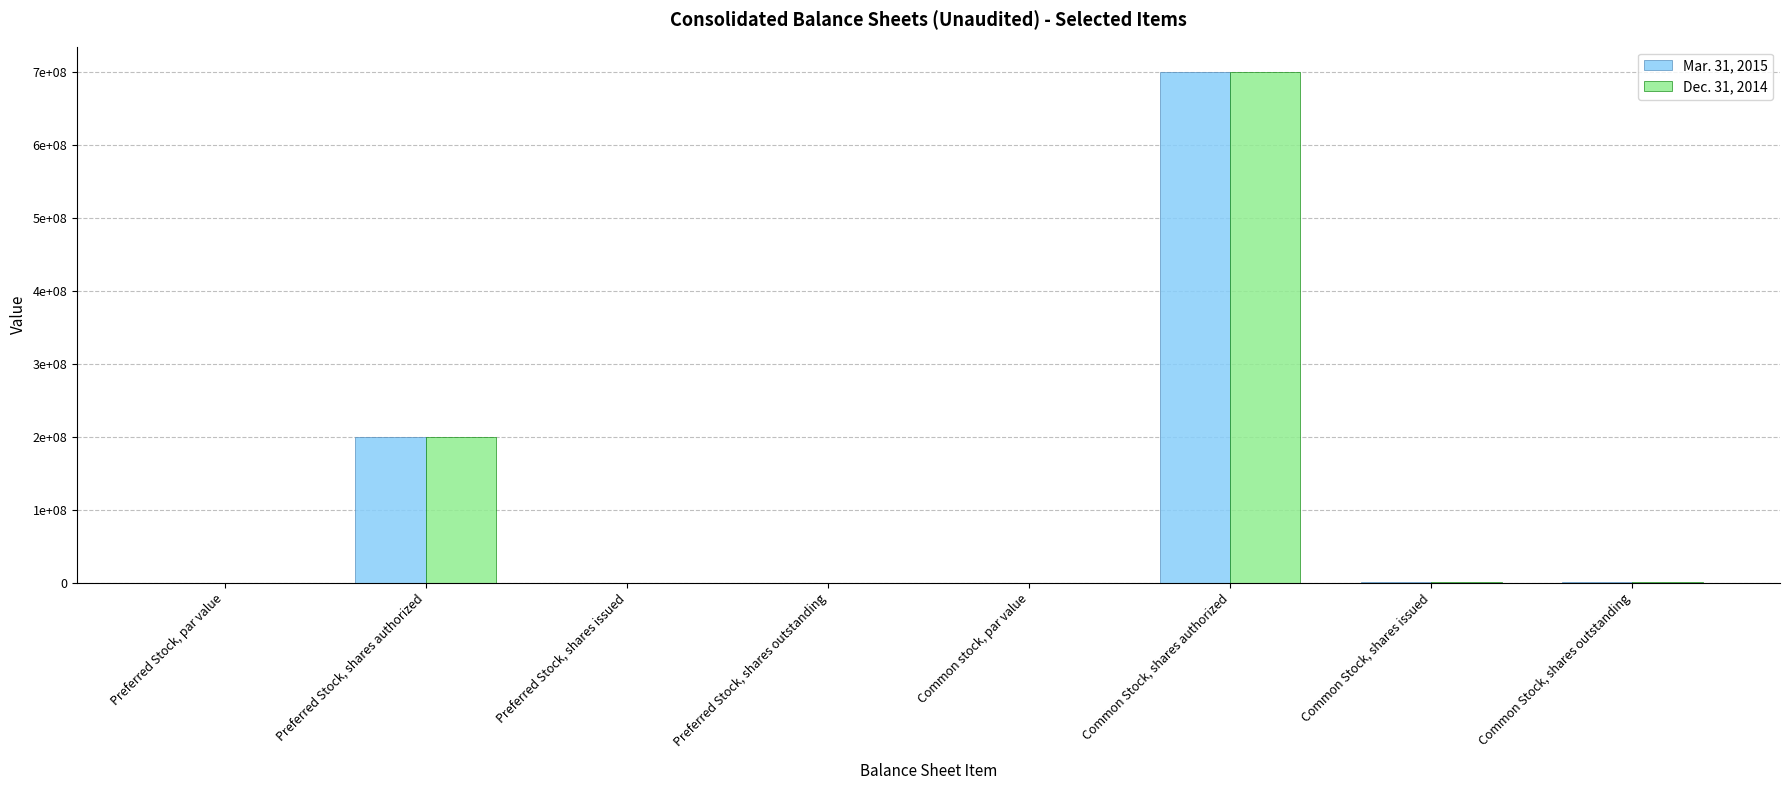

Which category has the highest value in the Mar. 31, 2015 series?

Common Stock, shares authorized